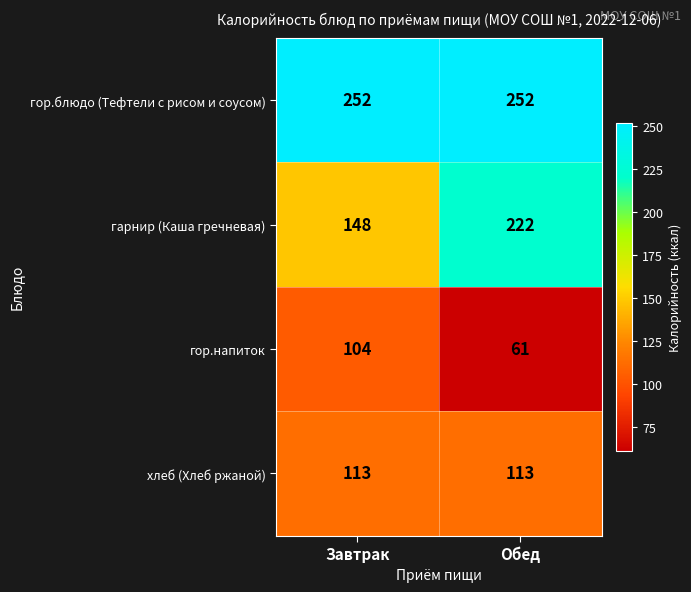

The хлеб (Хлеб ржаной) series shows 113 at Завтрак. True or false?

True